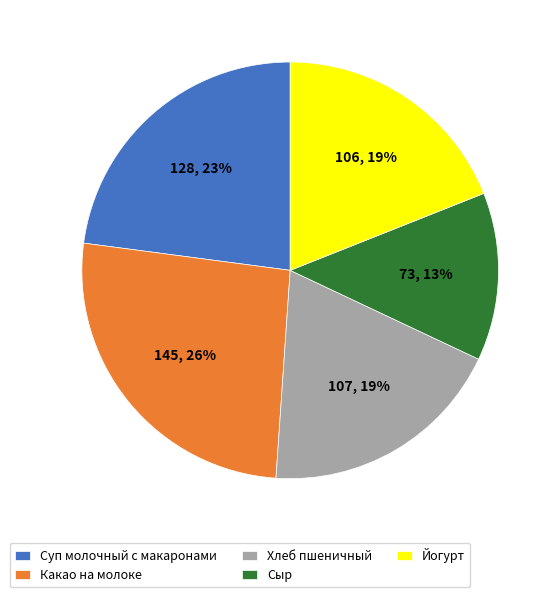

What is the ratio of the value at Хлеб пшеничный to the value at Суп молочный с макаронами?

0.8